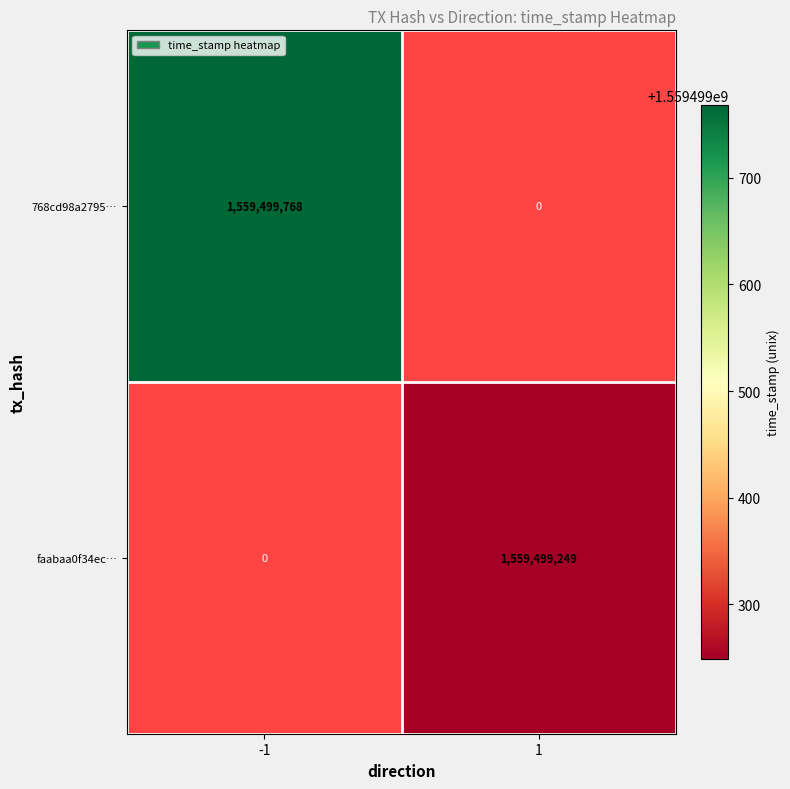

Is it true that faabaa0f34ec4fa3d4bdeebe7ec2add67d3056b equals 0 at -1?

True